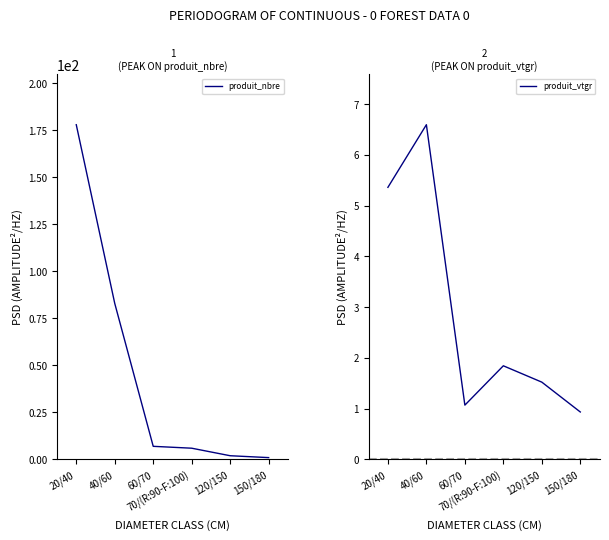

The value of produit_vtgr at 150/180 is 0.2. True or false?

False